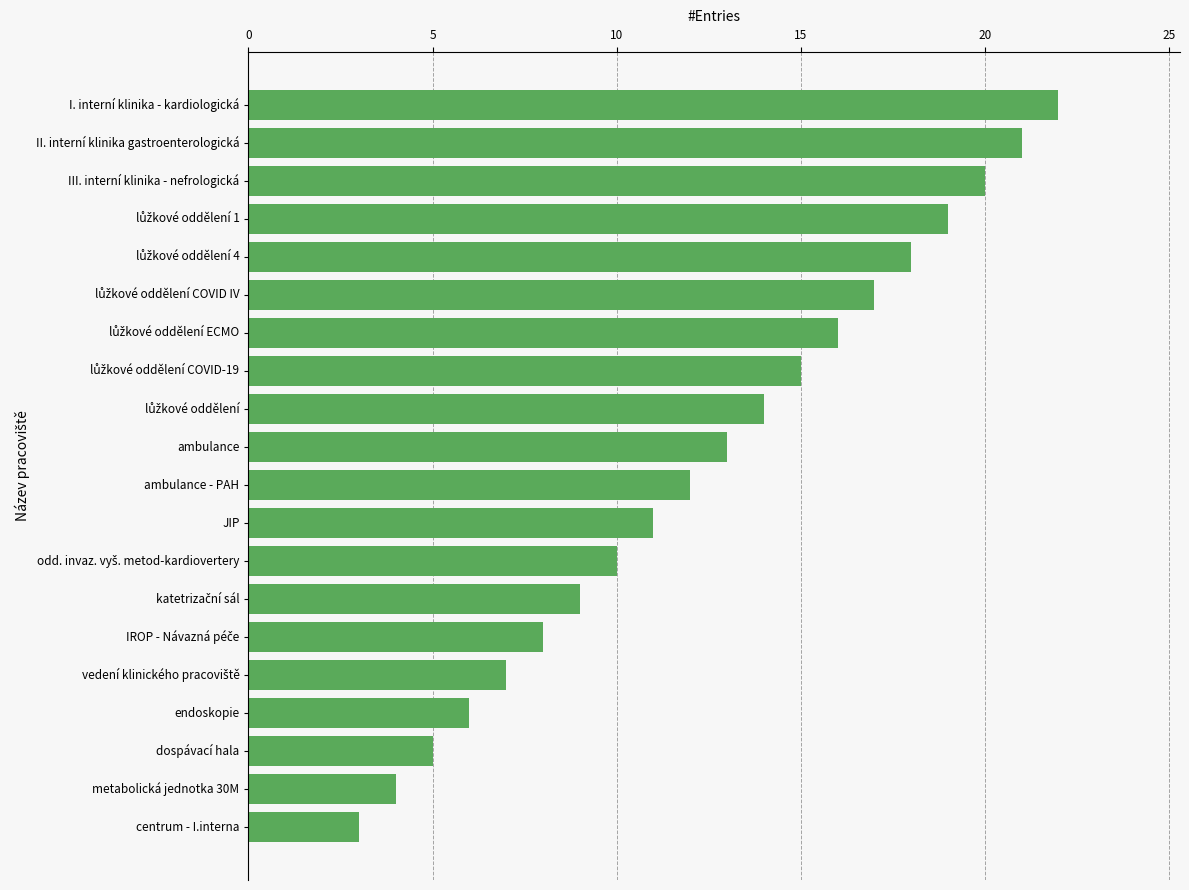

Between centrum - I.interna and dospávací hala, which is larger?

dospávací hala